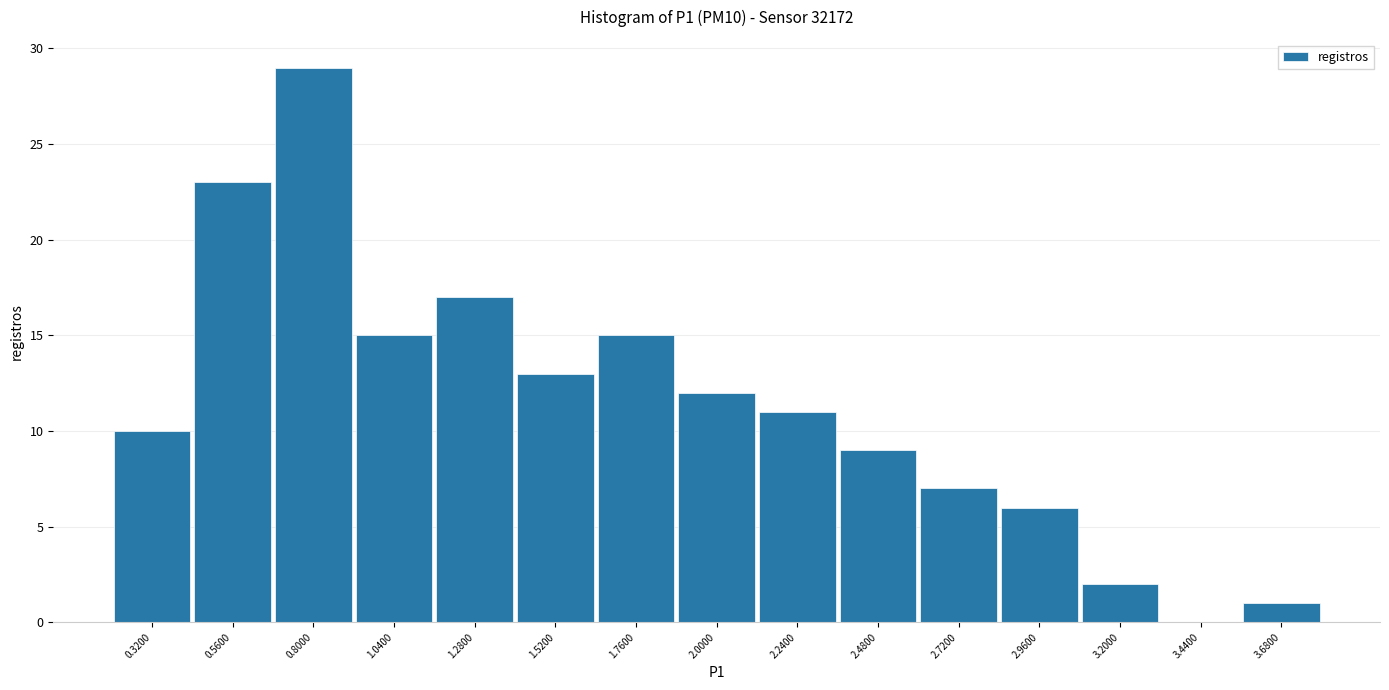

What is the height of the bar covering 0.68 to 0.92 on the x-axis? Neither the bar edges nor the heights are printed on the chart, so give them approximately, as read against the axes.

29